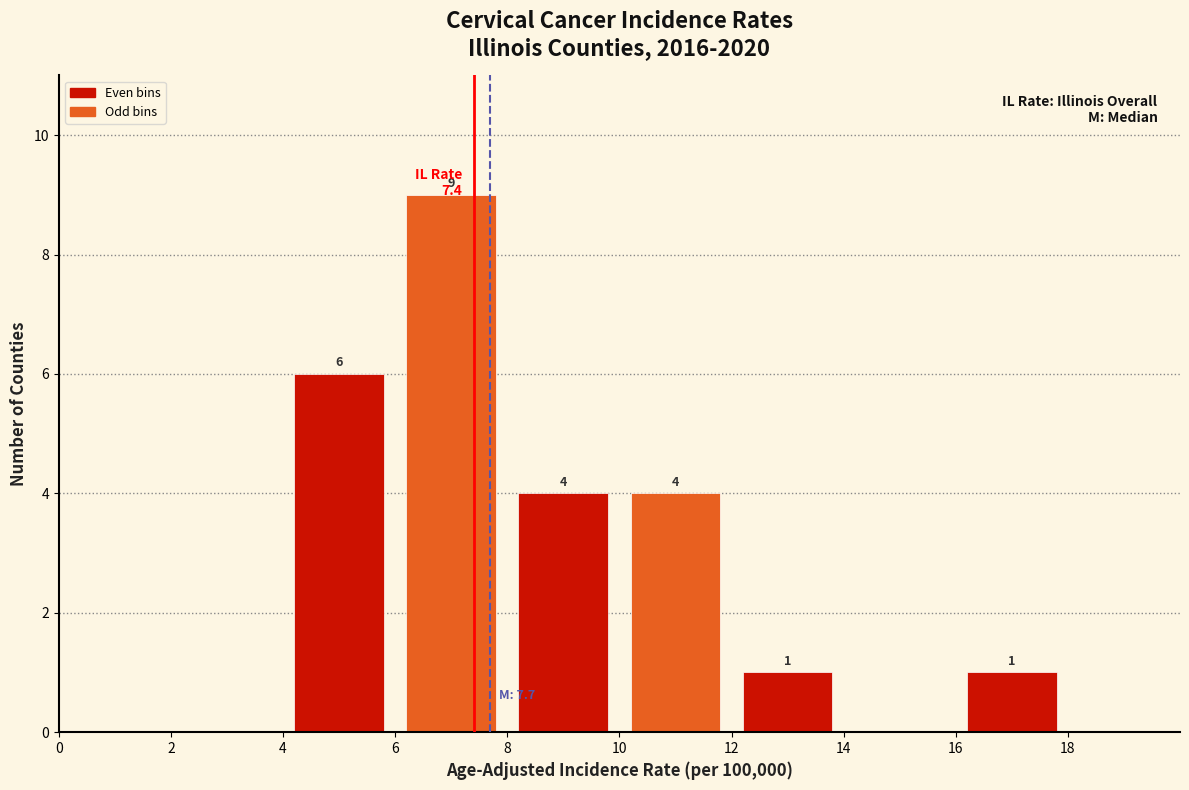

Over which range of the x-axis is the bar tallest?

6 to 8